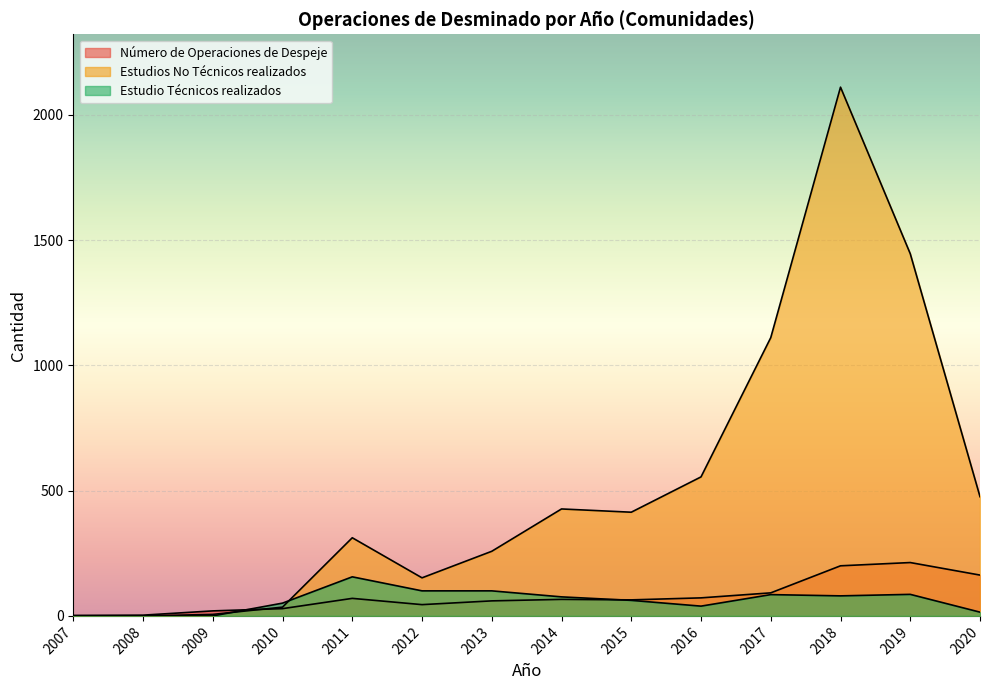

The Número de Operaciones de Despeje series shows 66 at 2014. True or false?

True